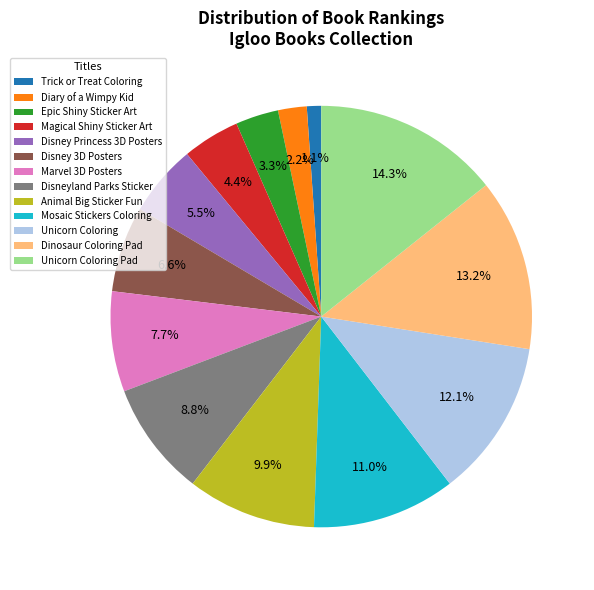

The Epic Shiny Sticker Art slice represents 17% of the pie. True or false?

False